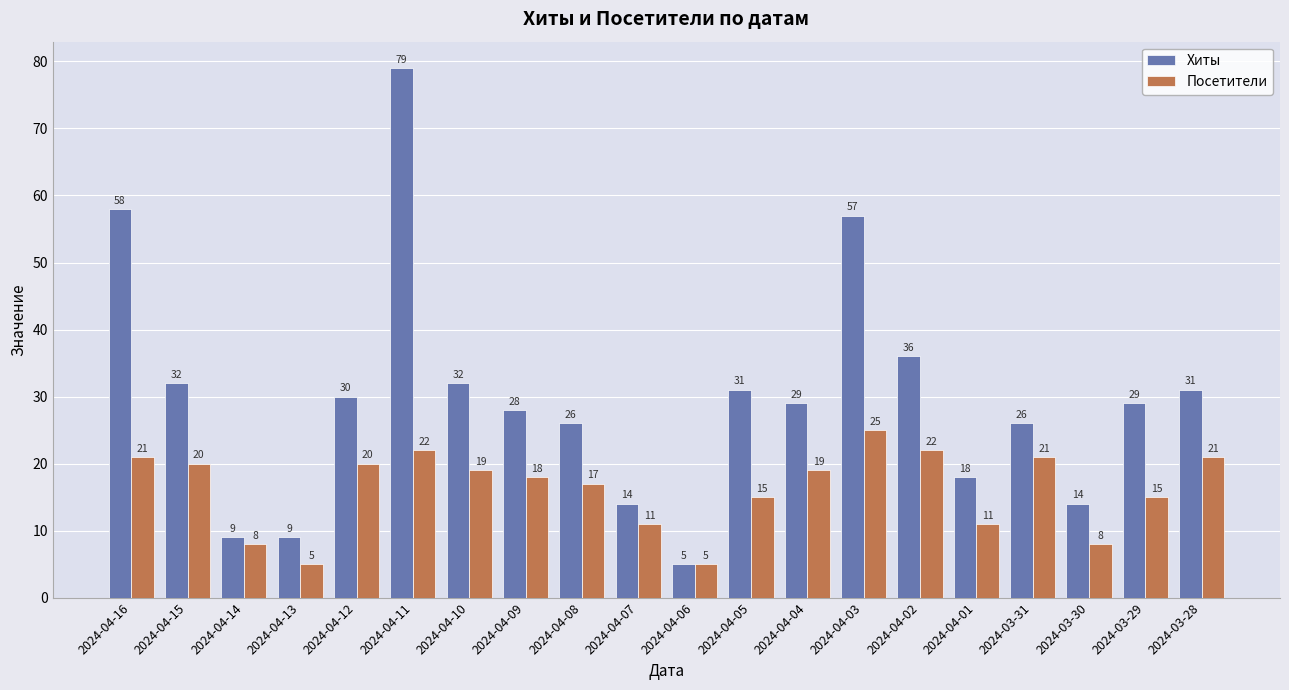

Count the number of categories in the chart.

20